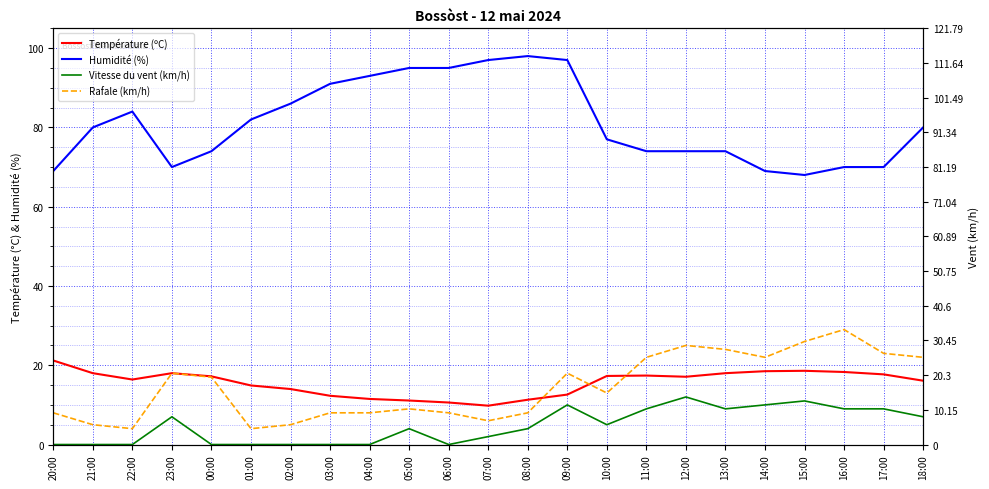

What is the value of the Humidité (%) point at the 1st from the left?

69.0